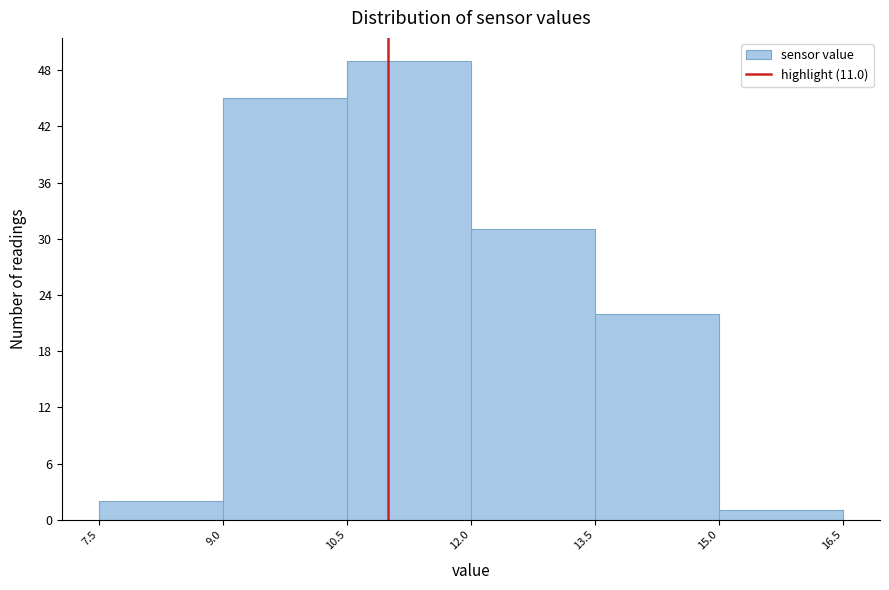

How tall is the bar that spans 10.5 to 12.0 on the x-axis? The values are not printed on the chart, so give them approximately, as read against the axis.

49